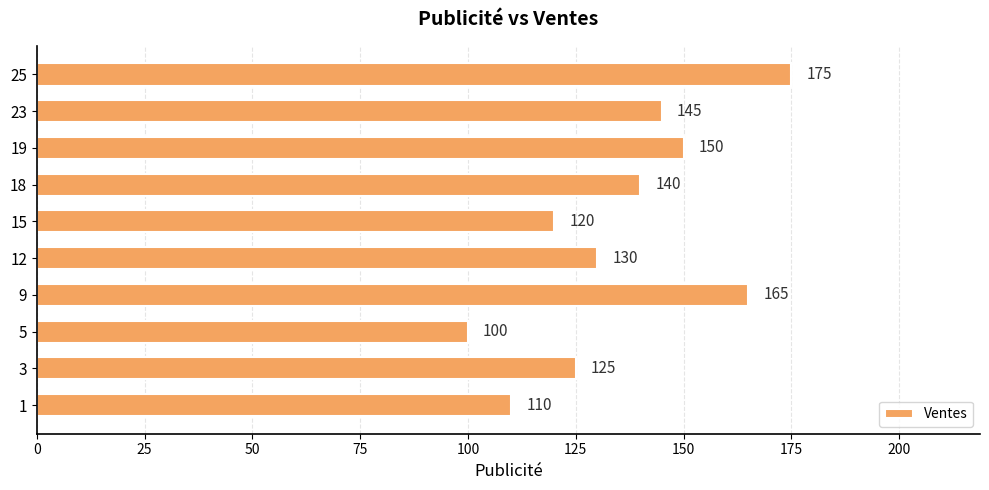

The chart shows a value of 175 at 25. True or false?

True